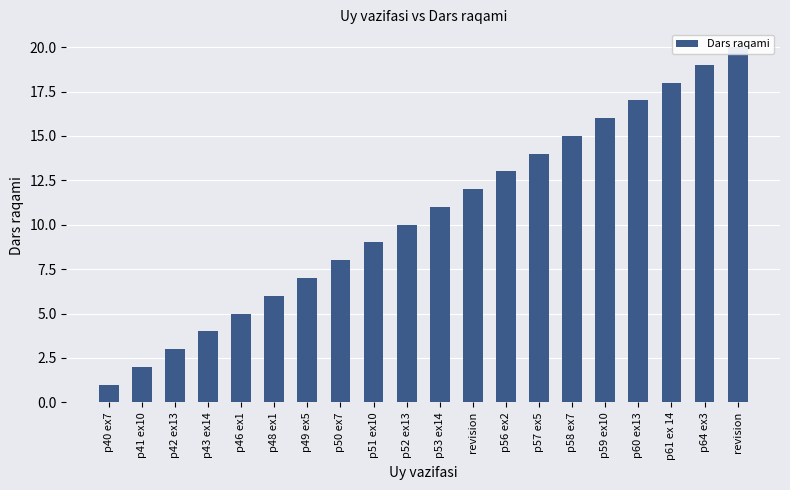

What is the average value?

10